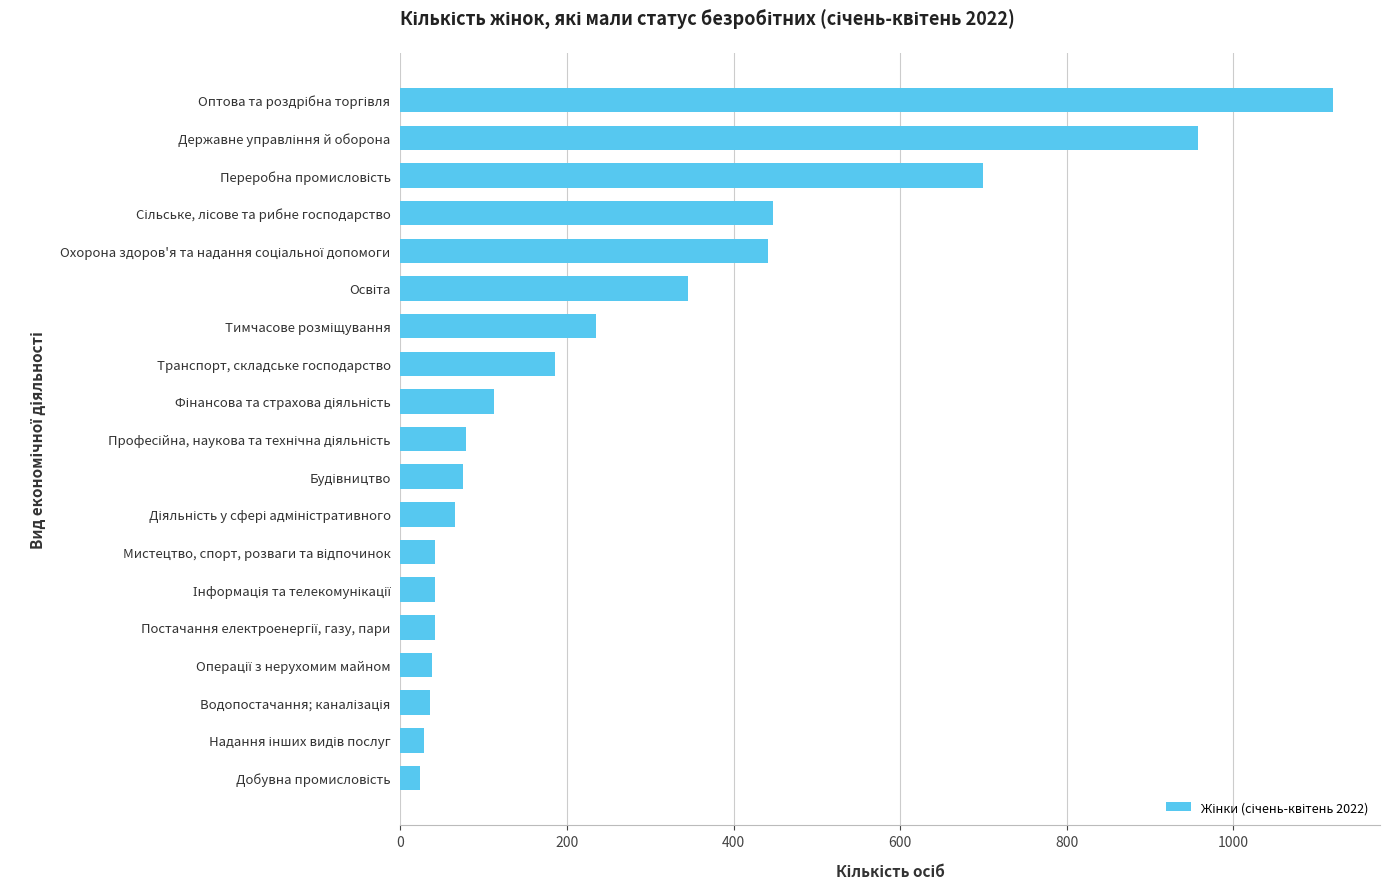

What is the minimum value shown in the chart?

24